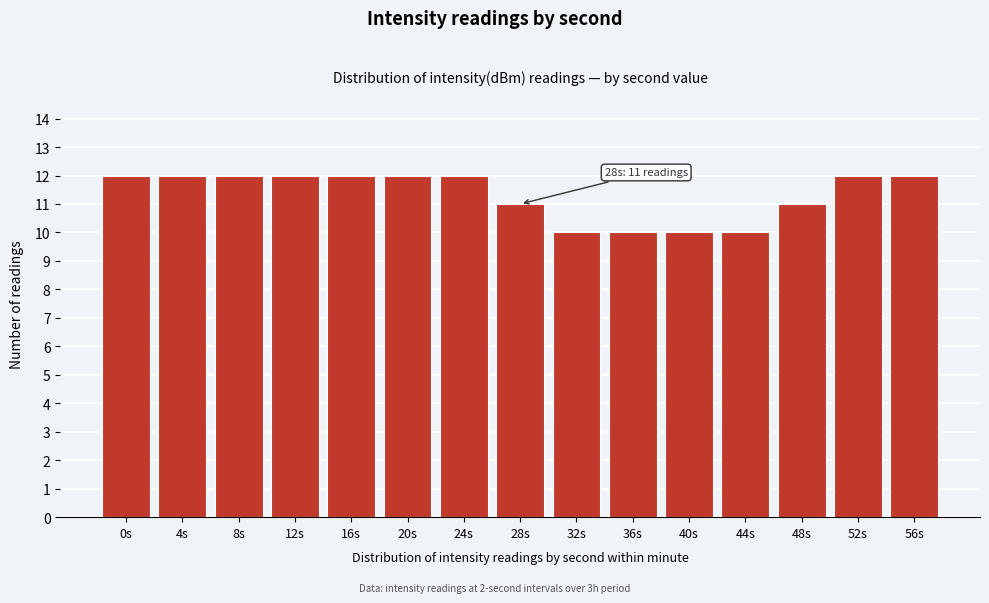

Reading left to right, list all the values displayed in this chart.

0s=12	4s=12	8s=12	12s=12	16s=12	20s=12	24s=12	28s=11	32s=10	36s=10	40s=10	44s=10	48s=11	52s=12	56s=12